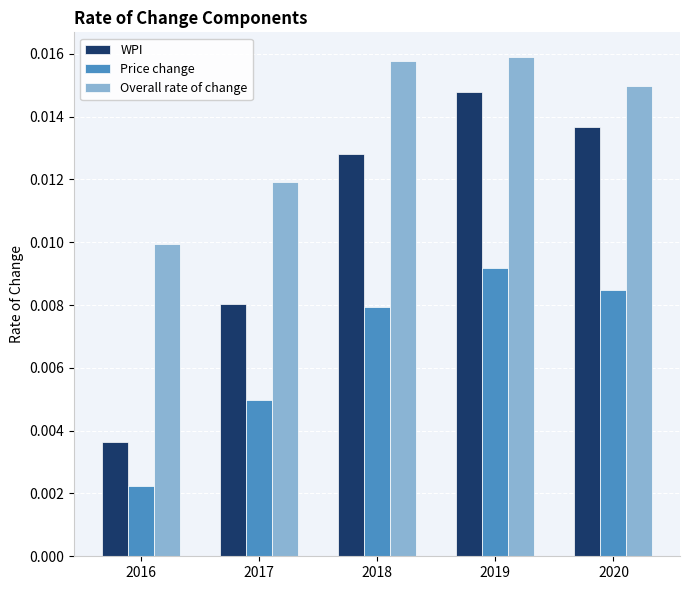

List the series in order of their overall mean, lowest first.

Price change, WPI, Overall rate of change